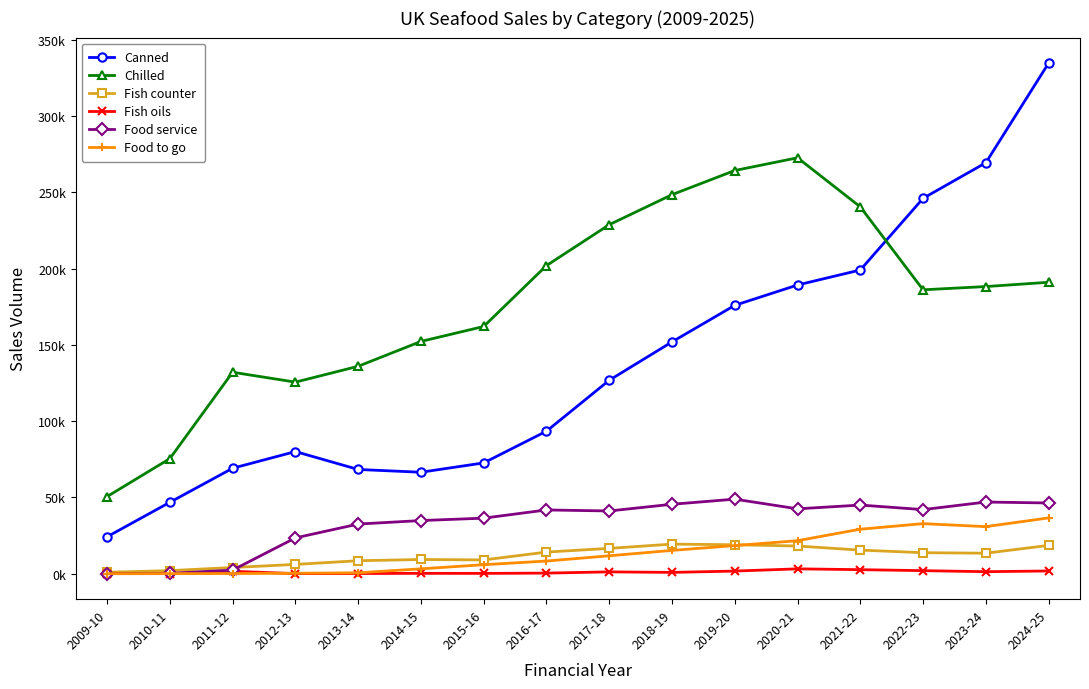

Which category has the lowest value in the Food to go series?

2009-10